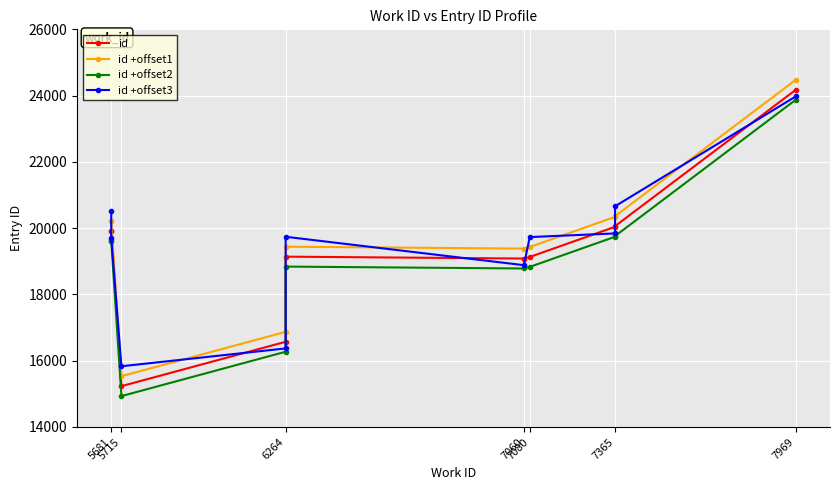

How many data points in id +offset3 are above 19740?

4